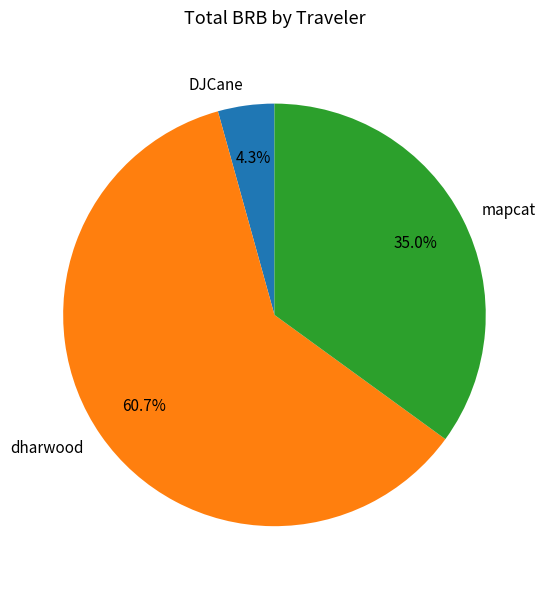

What percentage is NOT represented by dharwood?

39.3%